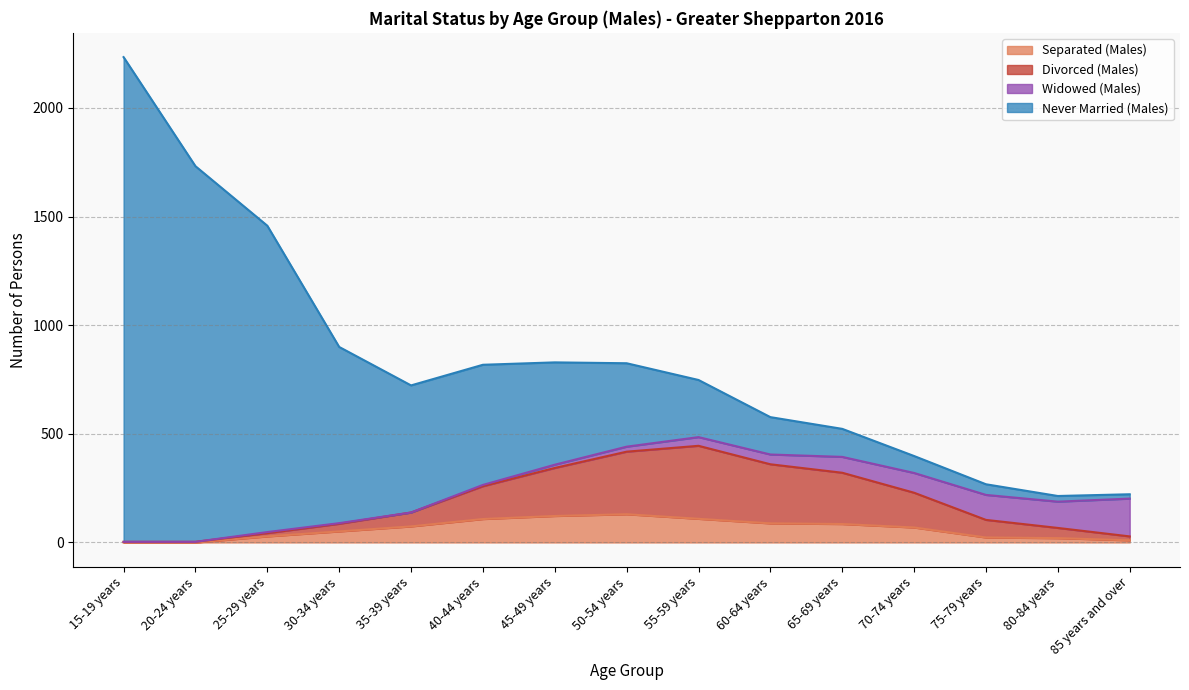

What is the label of the 15th point from the left?

85 years and over